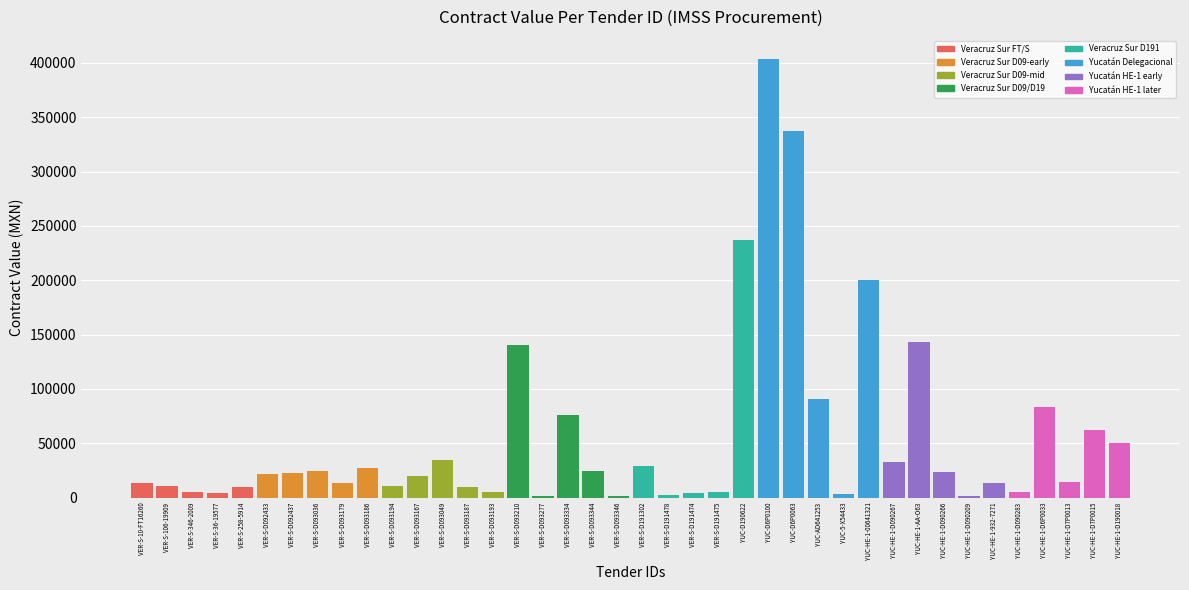

How many bars are there in total?

40